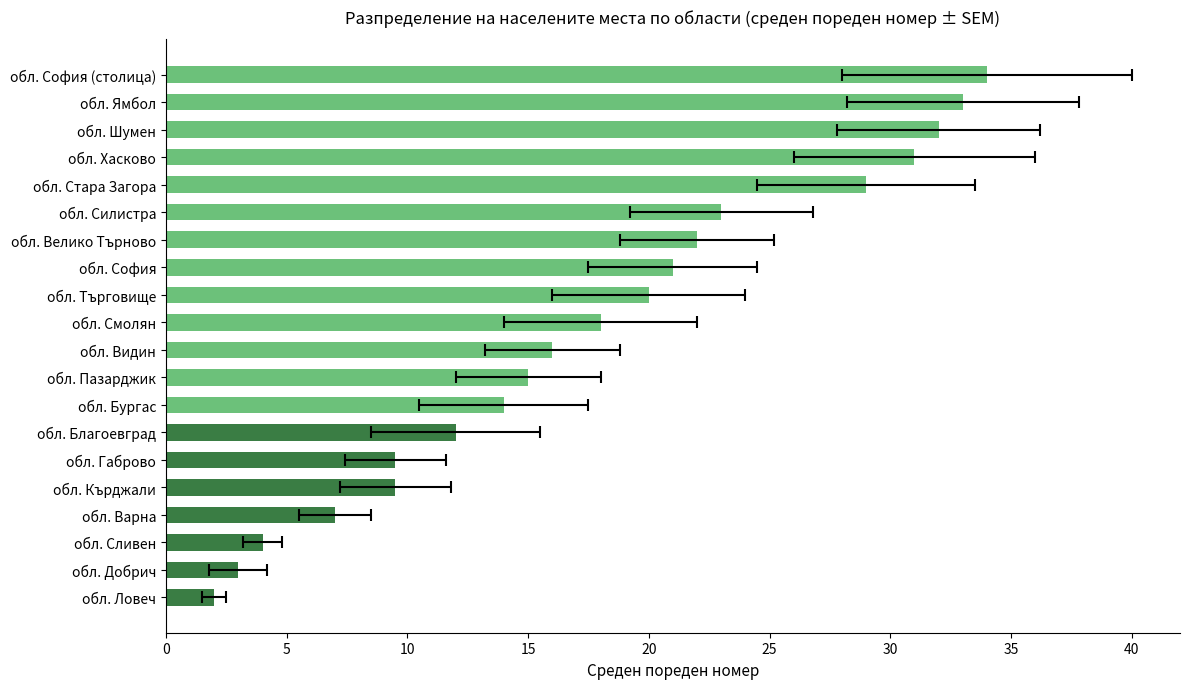

What is the sum of the values at обл. Сливен and обл. Ловеч?

6.0